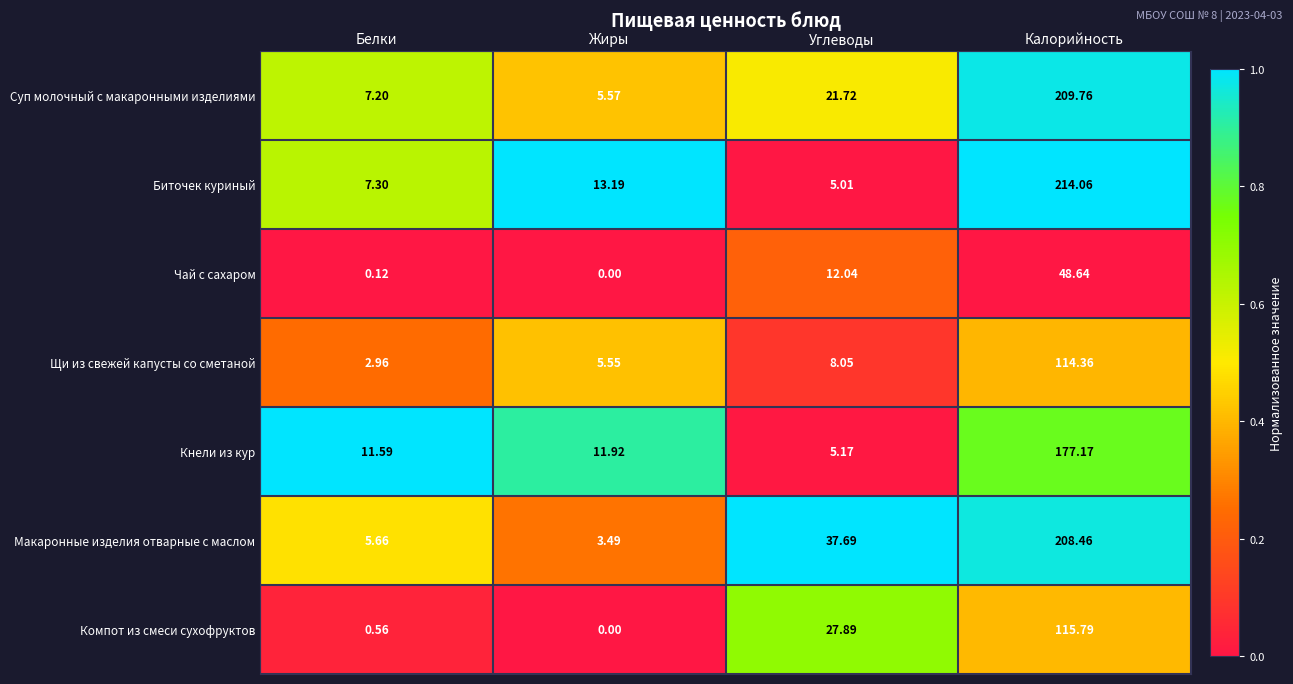

At which category does the chart reach its minimum across all series?

Жиры